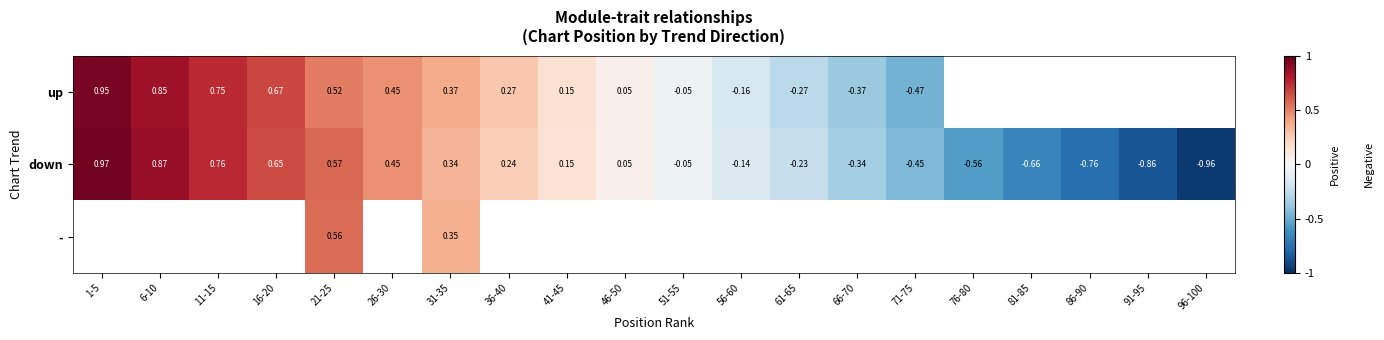

What is the sum of the up values at 31-35 and 36-40?

0.6